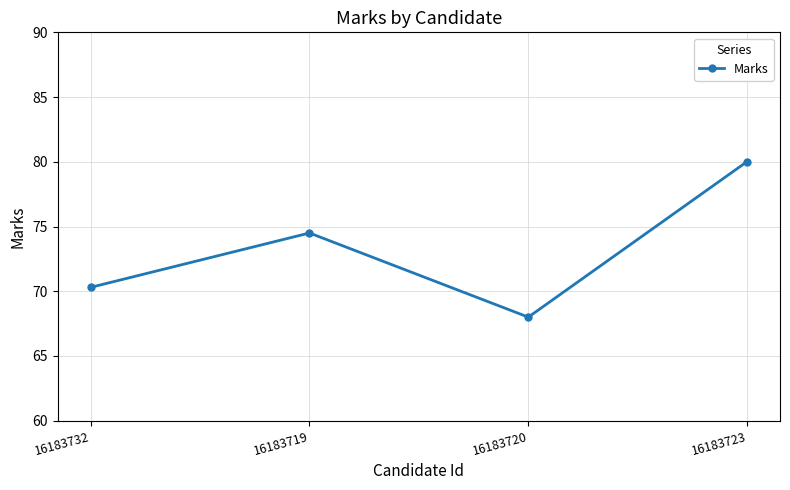

Reading left to right, transcribe all the data shown in this chart.

16183732=70.3	16183719=74.5	16183720=68.0	16183723=80.0